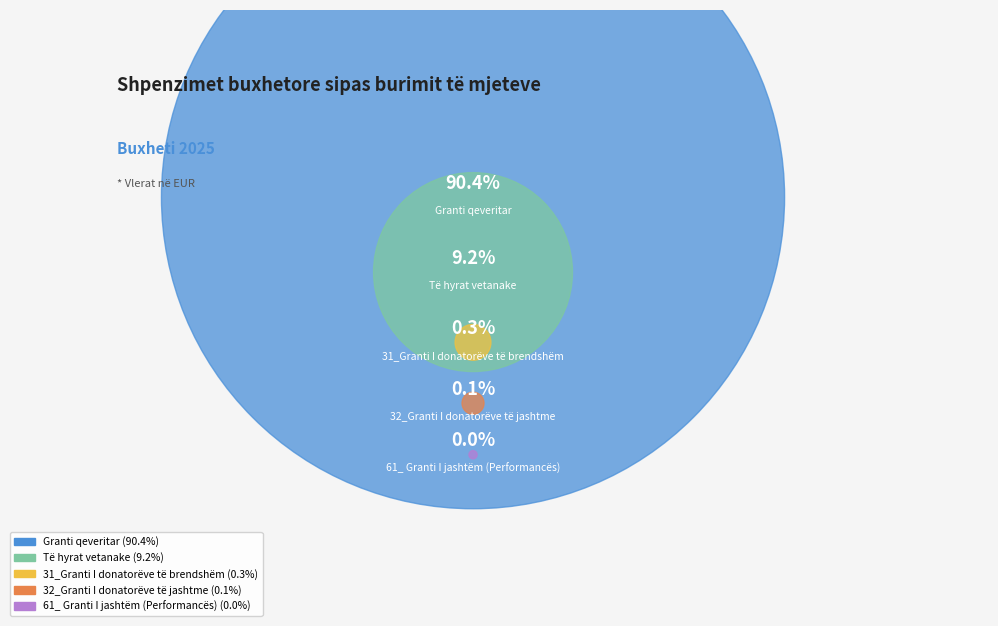

What is the ratio of the value at 32_Granti I donatorëve të jashtme to the value at 61_ Granti I jashtëm (Performancës)?

7.1